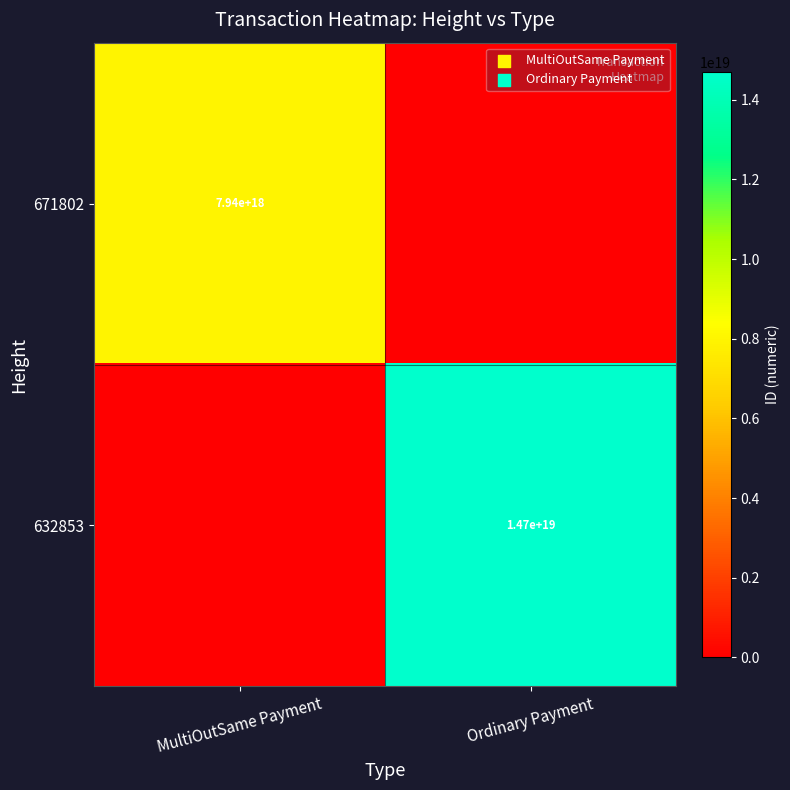

True or false: 632853 has a value of 23157533664083709952 at Ordinary Payment.

False